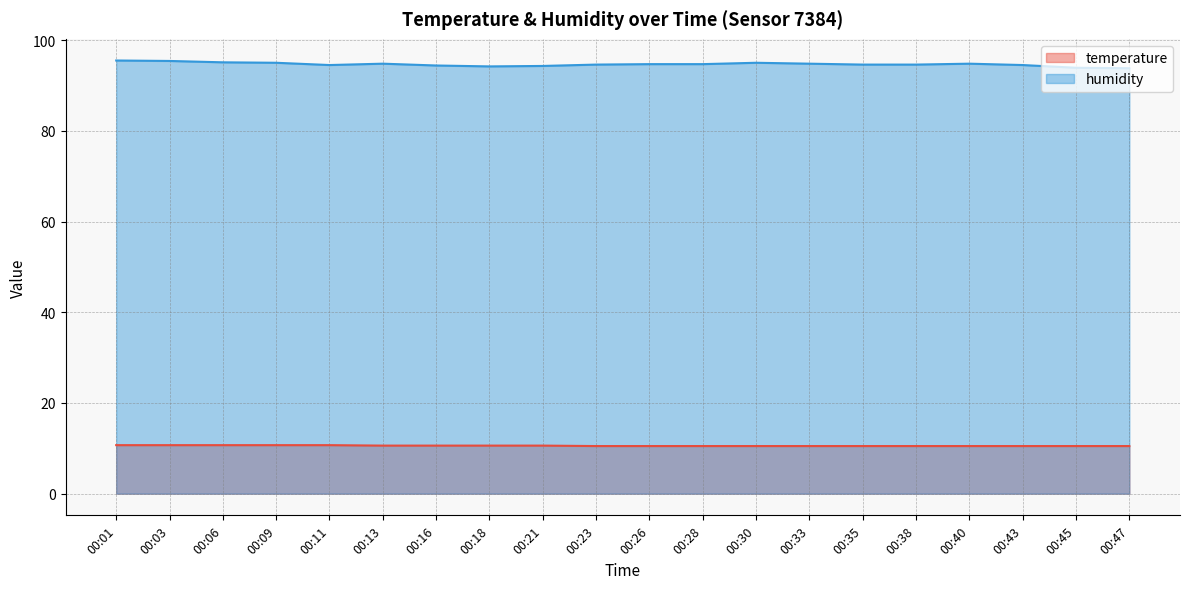

Reading left to right, what are all the values shown in this chart?

temperature: 10.7	10.7	10.7	10.7	10.7	10.6	10.6	10.6	10.6	10.5	10.5	10.5	10.5	10.5	10.5	10.5	10.5	10.5	10.5	10.5
humidity: 95.5	95.4	95.1	95.0	94.5	94.8	94.4	94.2	94.3	94.6	94.7	94.7	95.0	94.8	94.6	94.6	94.8	94.5	93.9	93.8